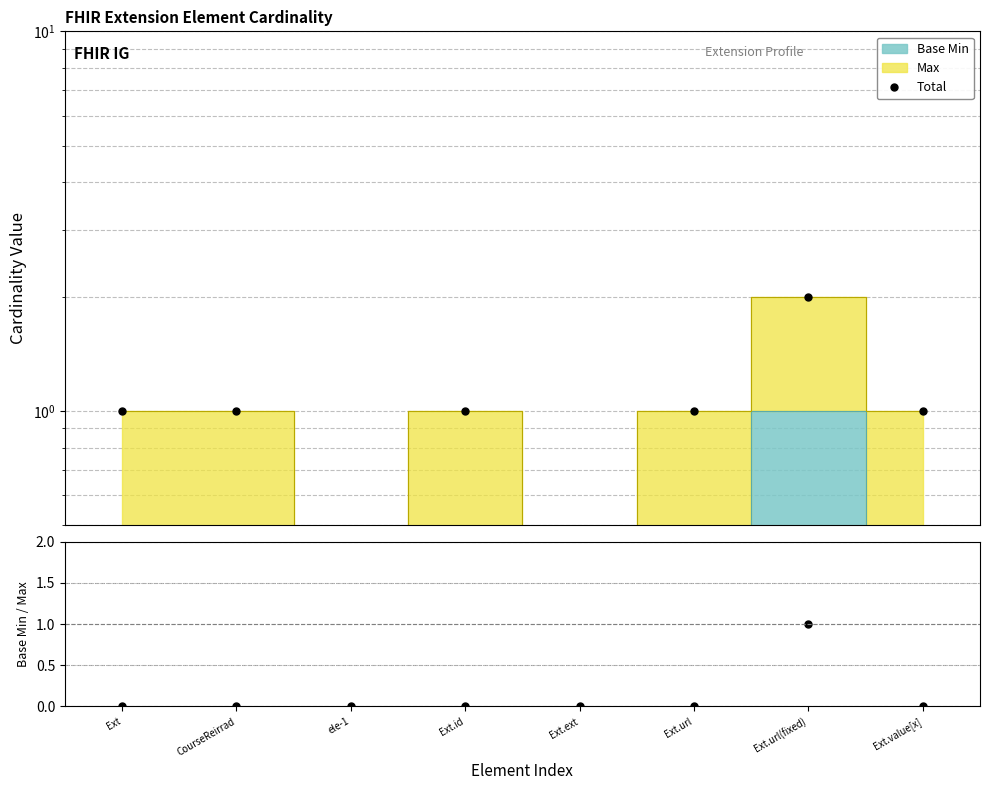

How many interior local peaks (higher than both neighbors) does the data have?

2